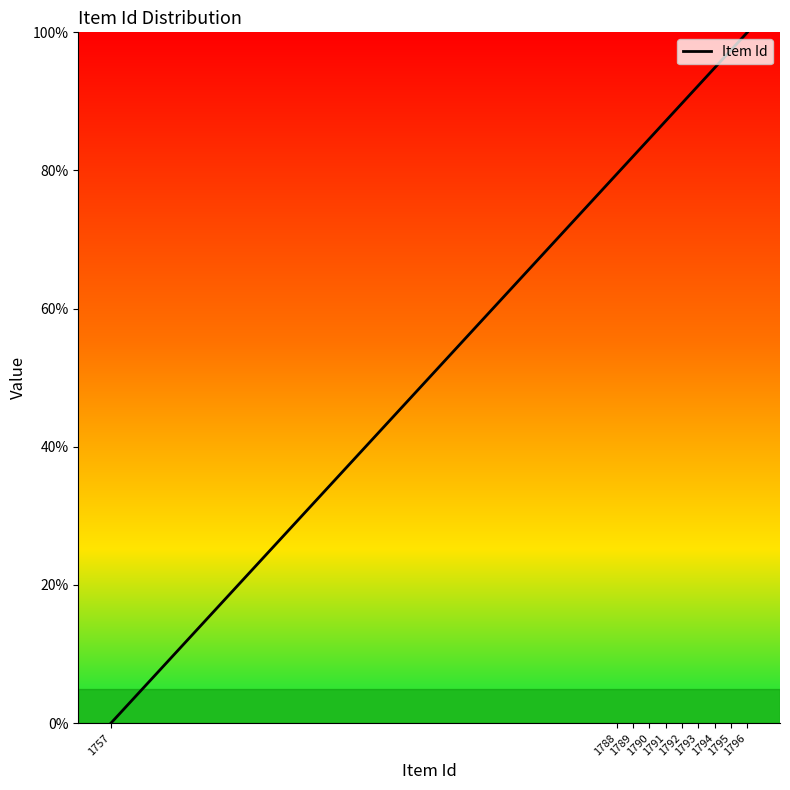

True or false: the data shows -39.7 at 1757.

False